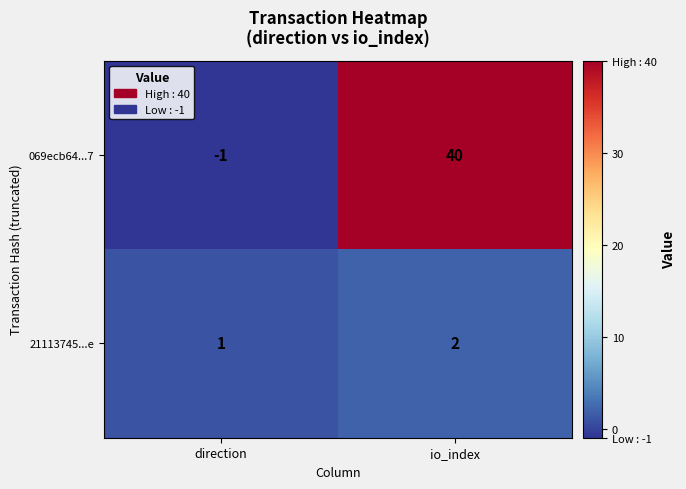

What is the sum of the 069ecb64...7 values at io_index and direction?

39